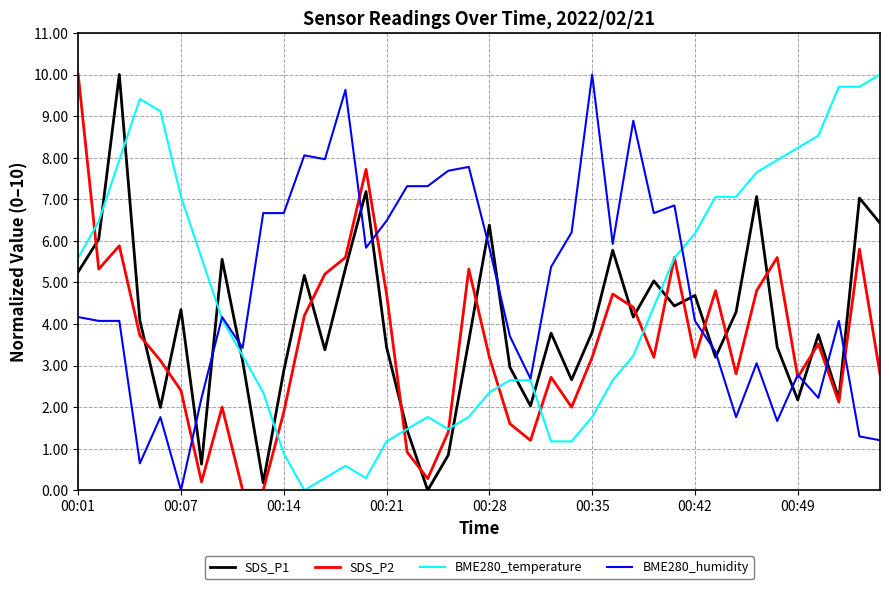

After their last crossing, which series has the higher values: SDS_P1 or BME280_humidity?

SDS_P1